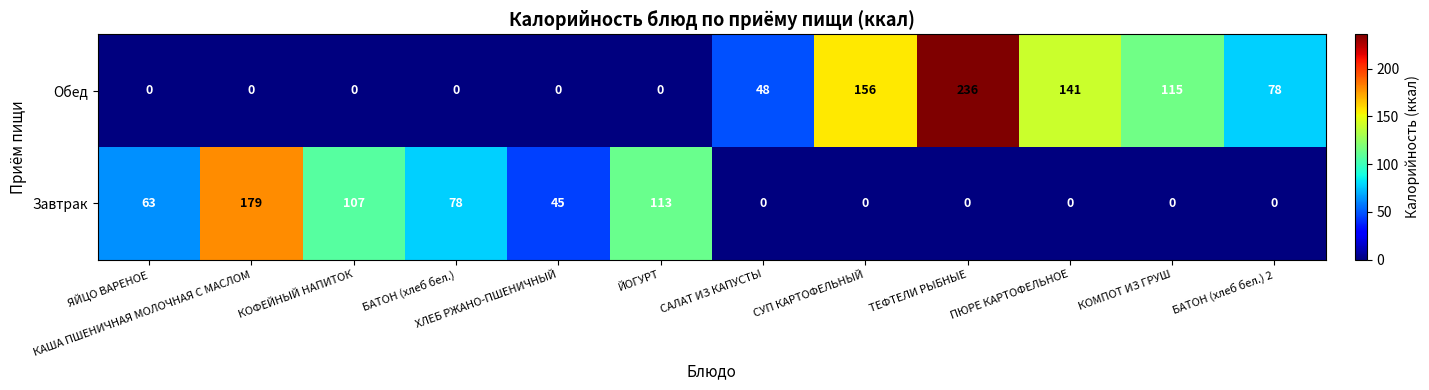

True or false: Обед has a value of -94 at ХЛЕБ РЖАНО-ПШЕНИЧНЫЙ.

False